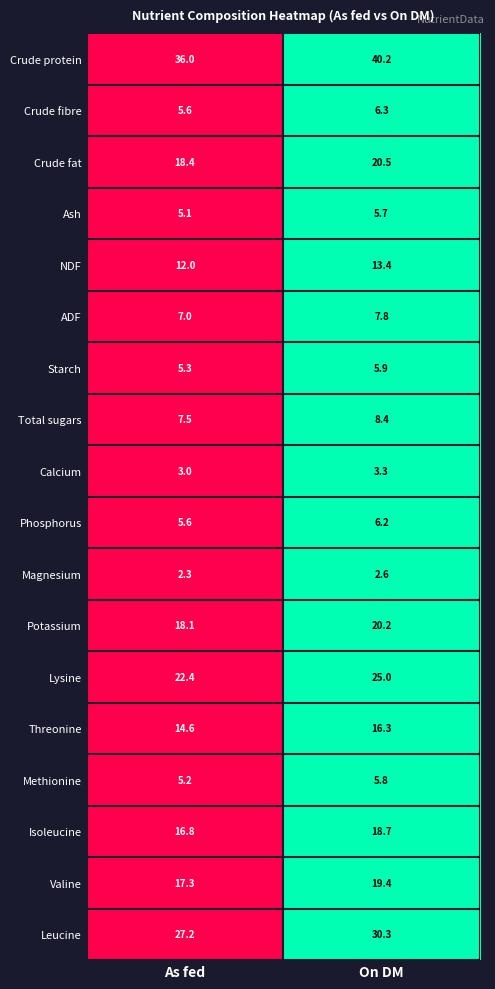

Rank the series at On DM from lowest to highest value.

Magnesium, Calcium, Ash, Methionine, Starch, Phosphorus, Crude fibre, ADF, Total sugars, NDF, Threonine, Isoleucine, Valine, Potassium, Crude fat, Lysine, Leucine, Crude protein